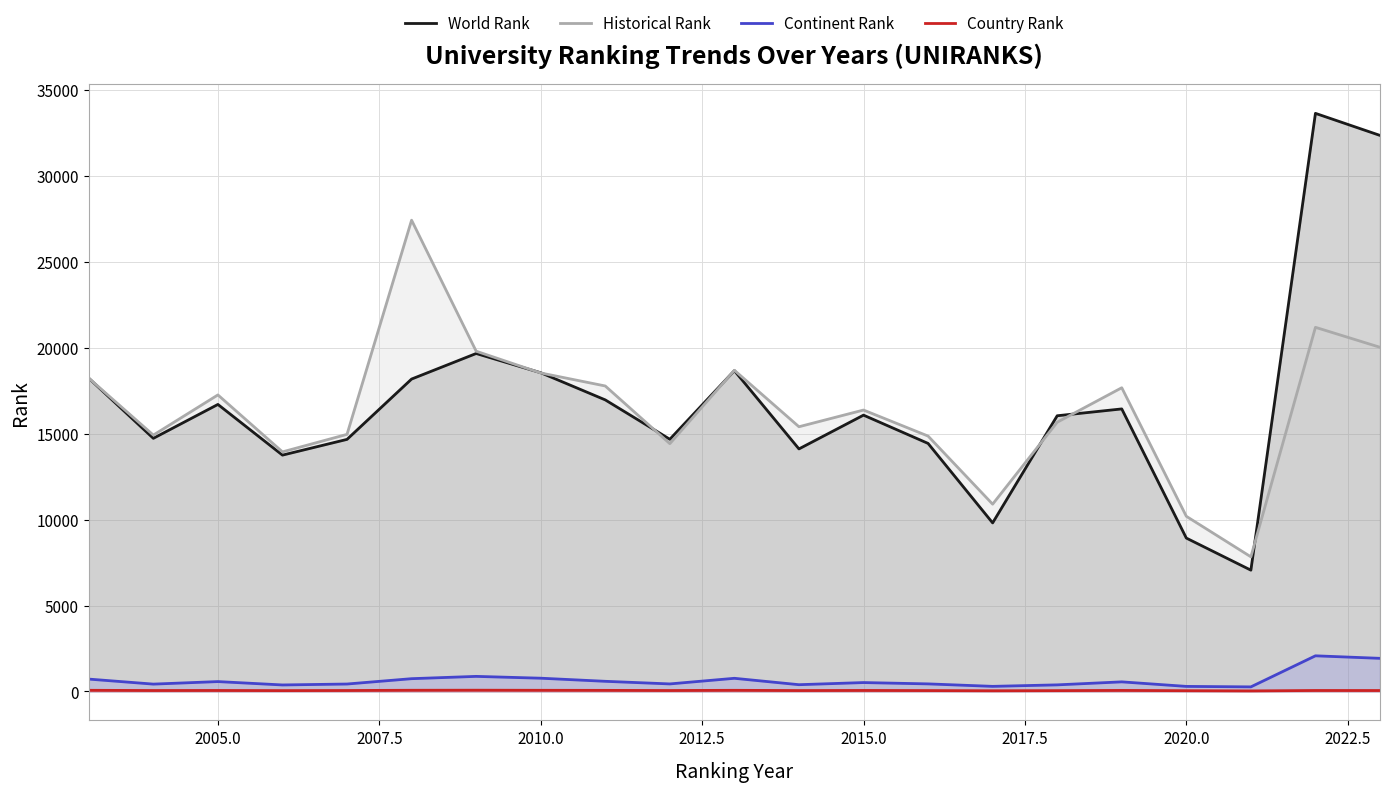

True or false: Historical Rank has a value of 14521 at 2020.0.

False